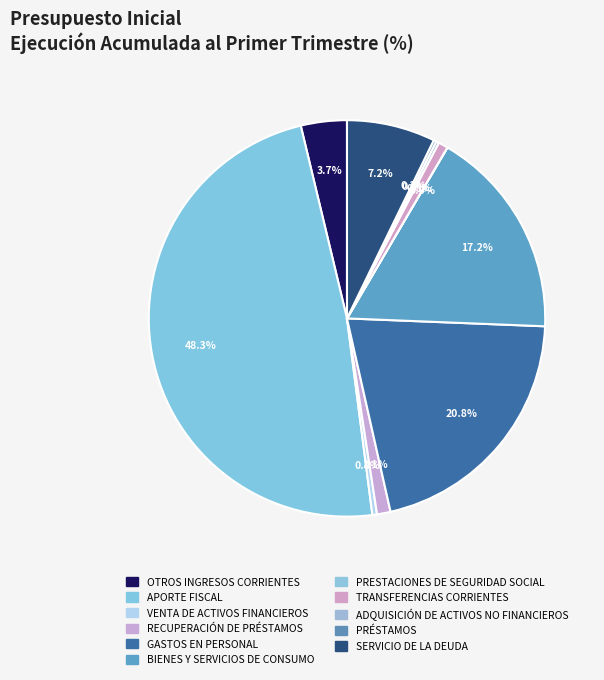

Rank the categories by value from lowest to highest.

PRESTACIONES DE SEGURIDAD SOCIAL, PRÉSTAMOS, ADQUISICIÓN DE ACTIVOS NO FINANCIEROS, VENTA DE ACTIVOS FINANCIEROS, TRANSFERENCIAS CORRIENTES, RECUPERACIÓN DE PRÉSTAMOS, OTROS INGRESOS CORRIENTES, SERVICIO DE LA DEUDA, BIENES Y SERVICIOS DE CONSUMO, GASTOS EN PERSONAL, APORTE FISCAL